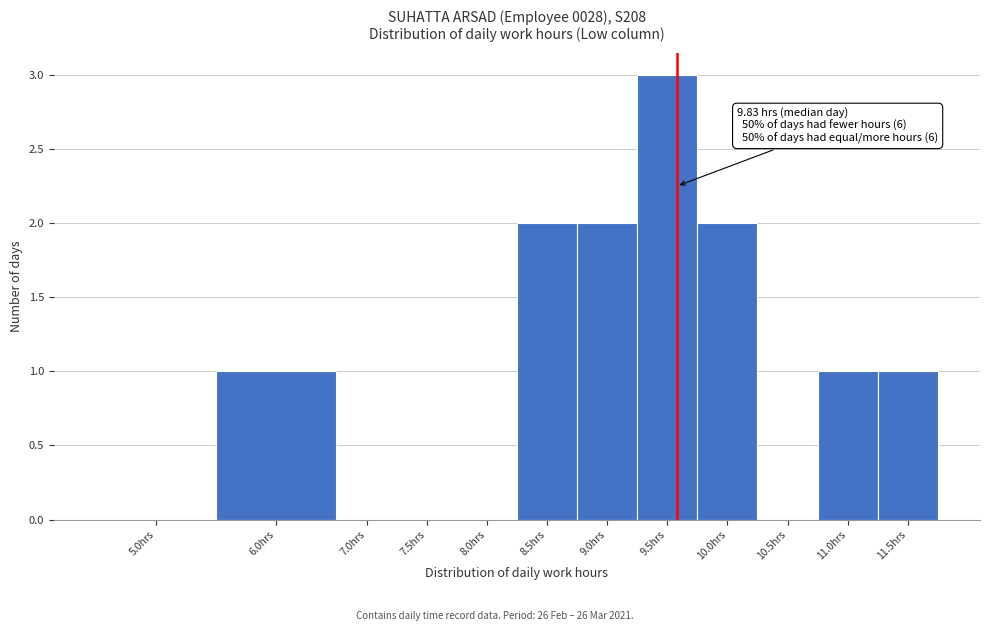

Reading left to right, list all the values displayed in this chart.

5.0hrs=0	6.0hrs=1	7.0hrs=0	7.5hrs=0	8.0hrs=0	8.5hrs=2	9.0hrs=2	9.5hrs=3	10.0hrs=2	10.5hrs=0	11.0hrs=1	11.5hrs=1